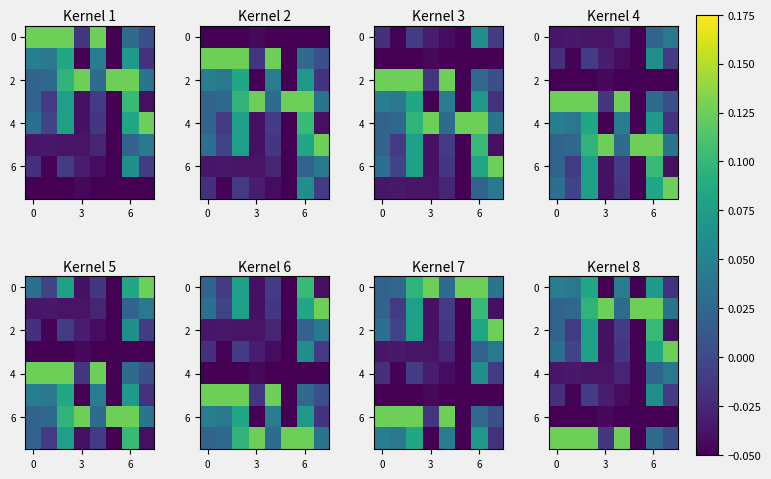

At which category is the sum across all series the highest?

6